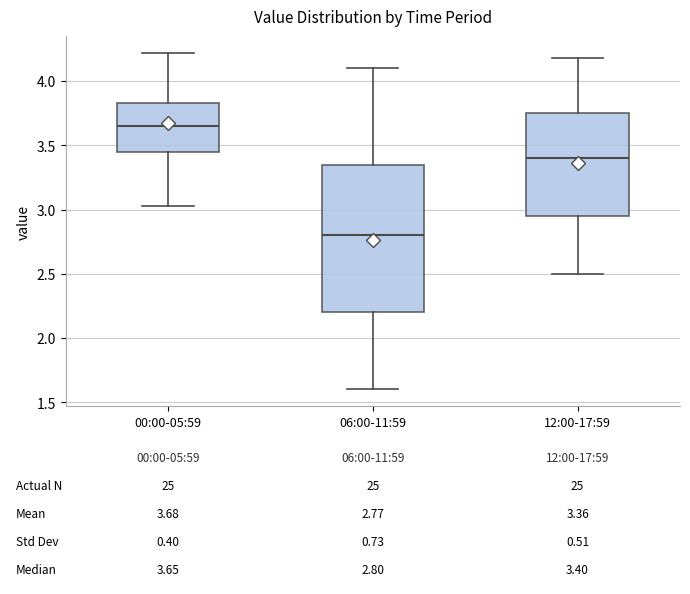

Which box has the highest median line?

00:00-05:59